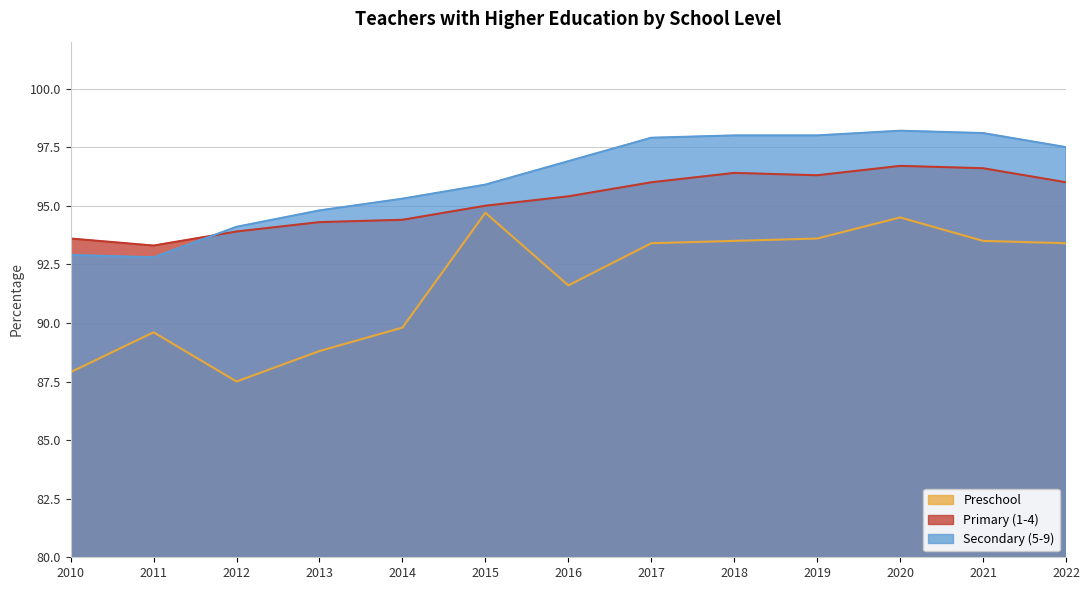

Is it true that Preschool equals 120.2 at 2011?

False